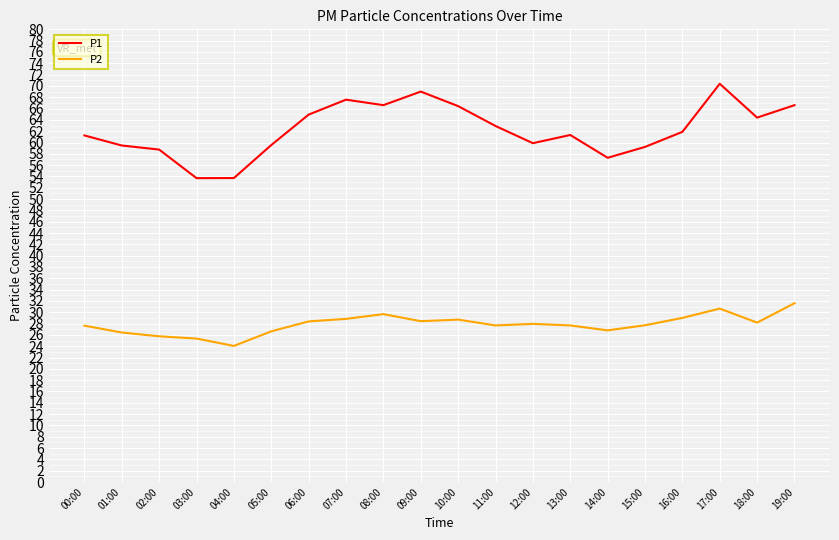

Which series has the largest range (max minus min)?

P1